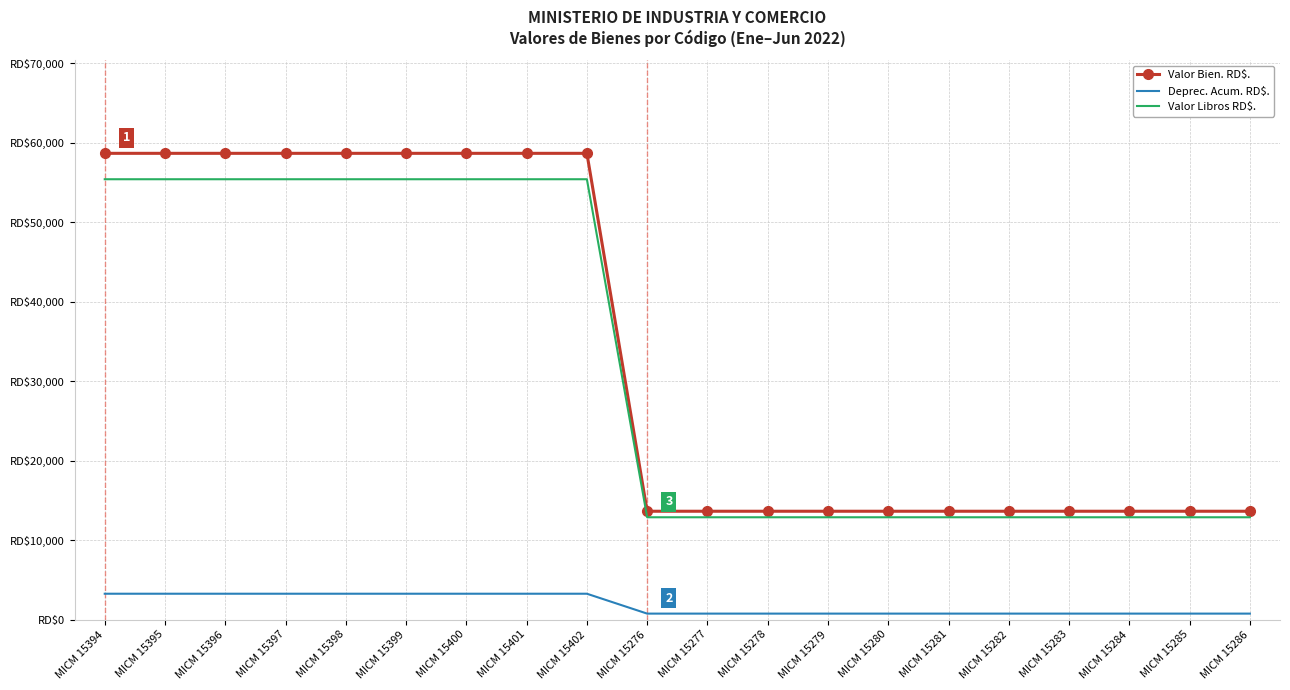

Reading left to right, extract all data points from this chart.

Valor Bien. RD$.: 58662.0	58662.0	58662.0	58662.0	58662.0	58662.0	58662.0	58662.0	58662.0	13635.5	13635.5	13635.5	13635.5	13635.5	13635.5	13635.5	13635.5	13635.5	13635.5	13635.5
Deprec. Acum. RD$.: 3258.9	3258.9	3258.9	3258.9	3258.9	3258.9	3258.9	3258.9	3258.9	757.5	757.5	757.5	757.5	757.5	757.5	757.5	757.5	757.5	757.5	757.5
Valor Libros RD$.: 55402.0	55402.0	55402.0	55402.0	55402.0	55402.0	55402.0	55402.0	55402.0	12877.0	12877.0	12877.0	12877.0	12877.0	12877.0	12877.0	12877.0	12877.0	12877.0	12877.0